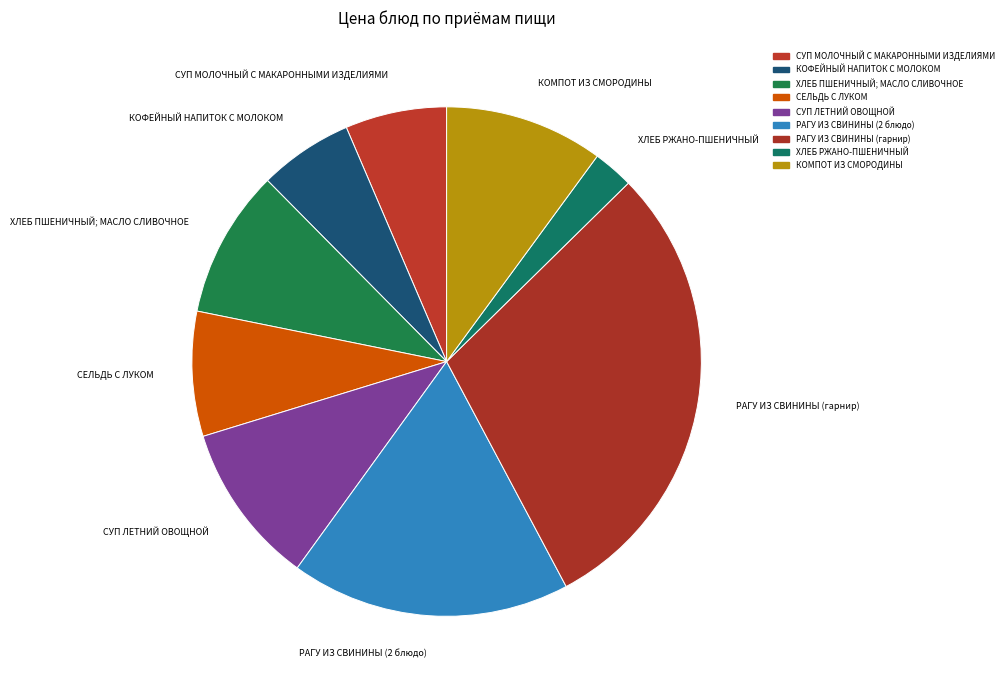

What is the change in value from СЕЛЬДЬ С ЛУКОМ to СУП ЛЕТНИЙ ОВОЩНОЙ?

+5.6